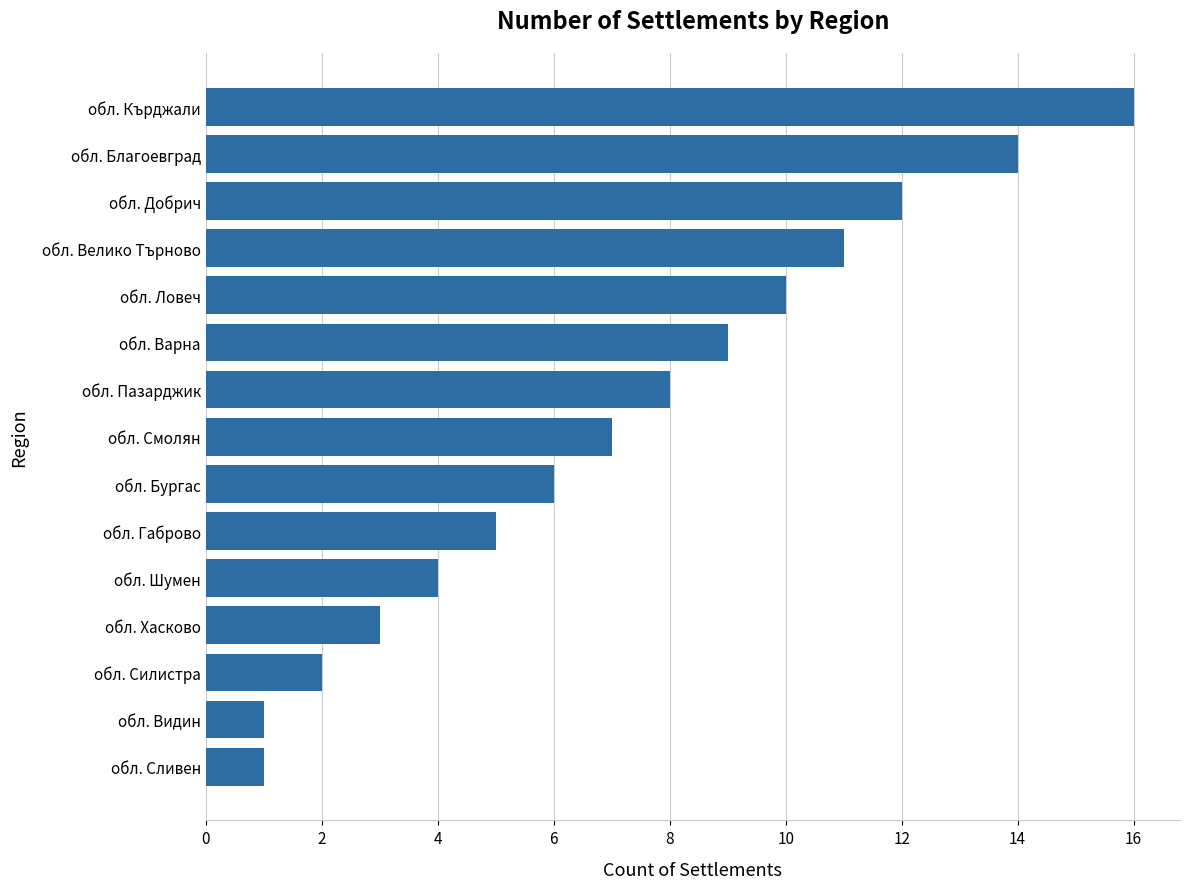

What is the sum of all values?

109